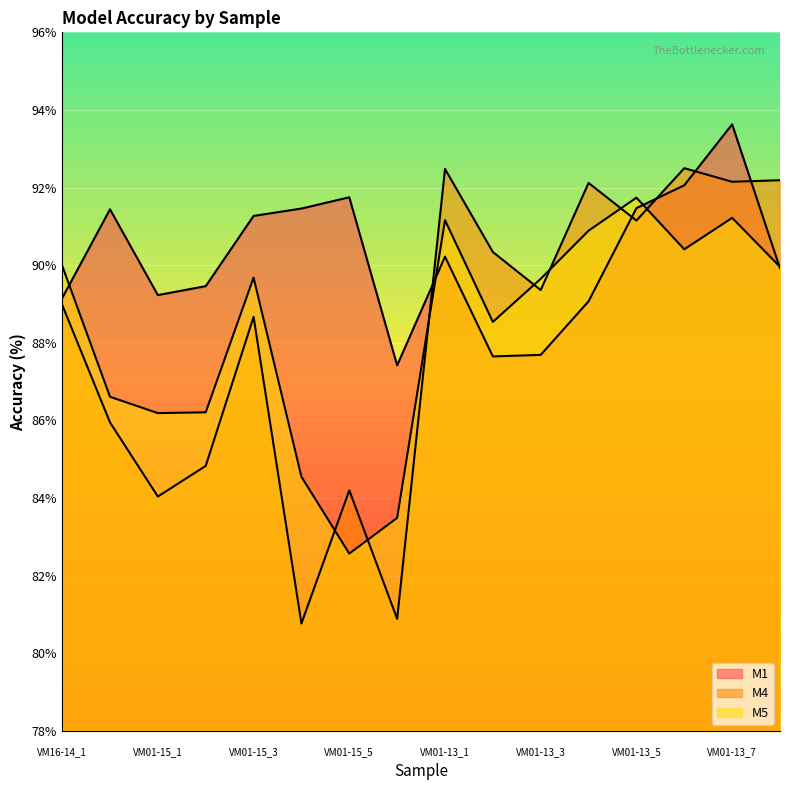

Where do M5 and M4 first cross each other?

VM01-15_4 and VM01-15_5